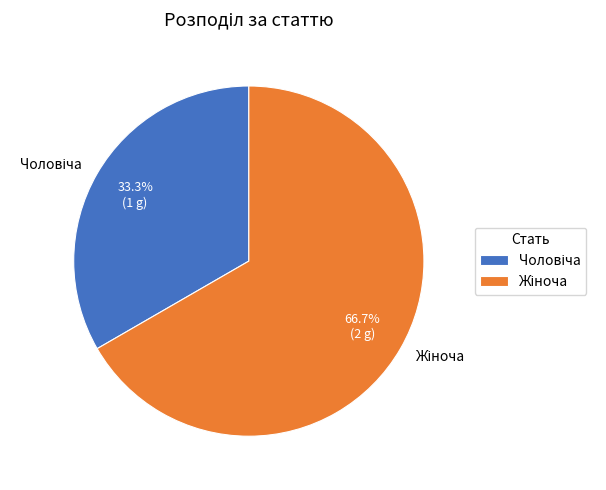

Does any single category account for the majority?

Yes